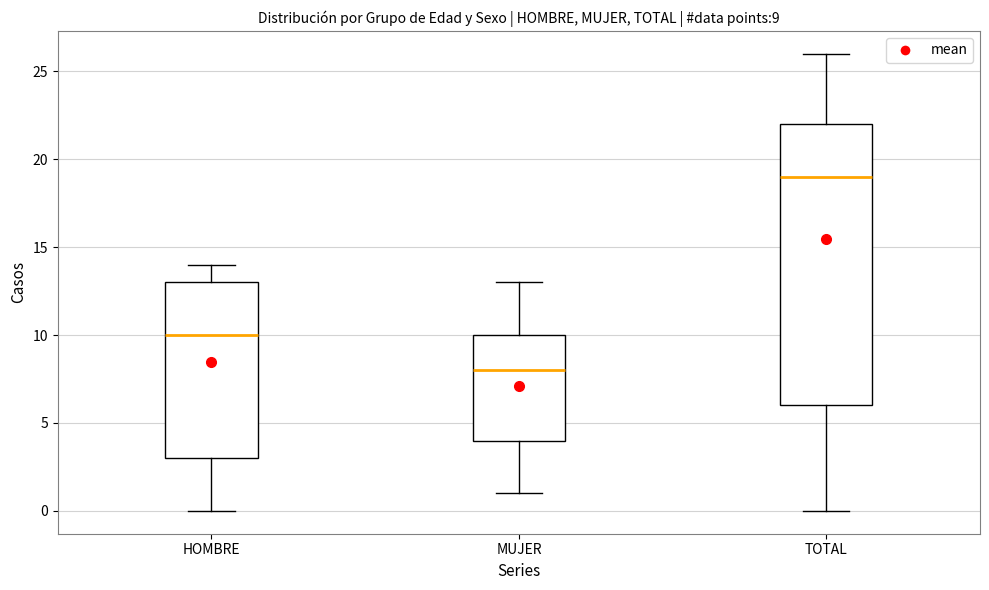

Comparing the boxes themselves (not the whiskers), which one is the tallest?

TOTAL